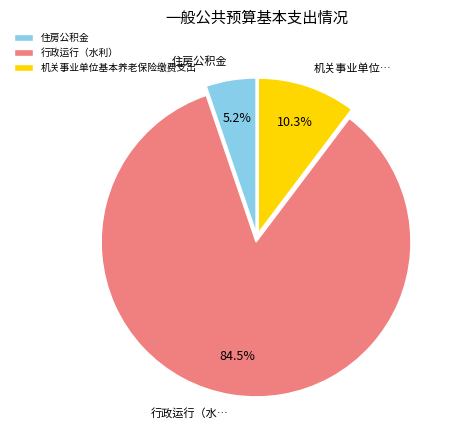

What percentage is the 机关事业单位基本养老保险缴费支出 slice, to the nearest percent?

10%